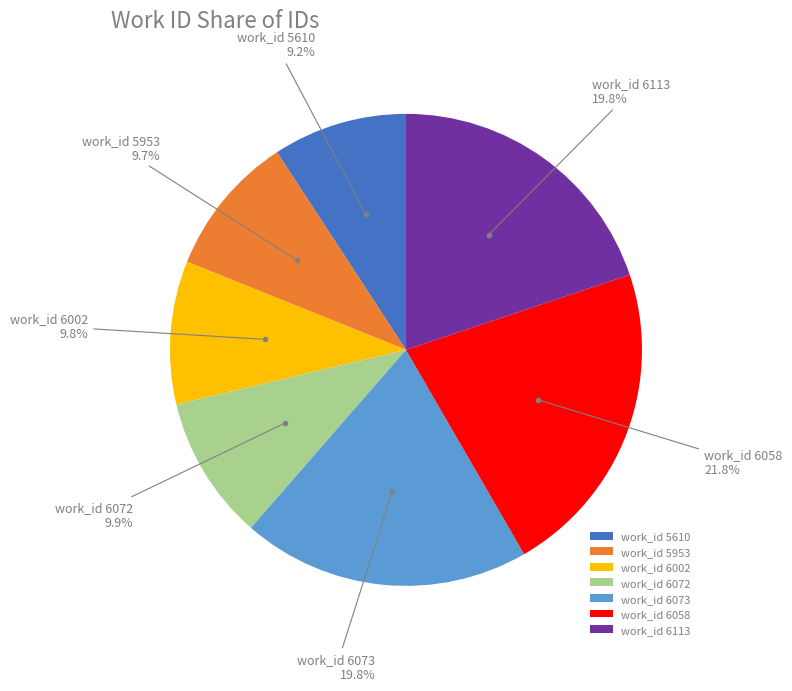

Which category has the biggest portion of the pie?

work_id 6058